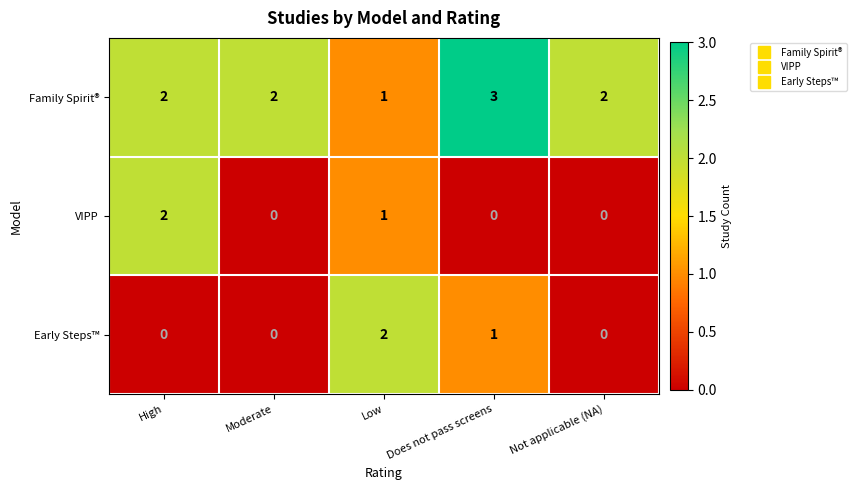

How many data points does each series have?

5